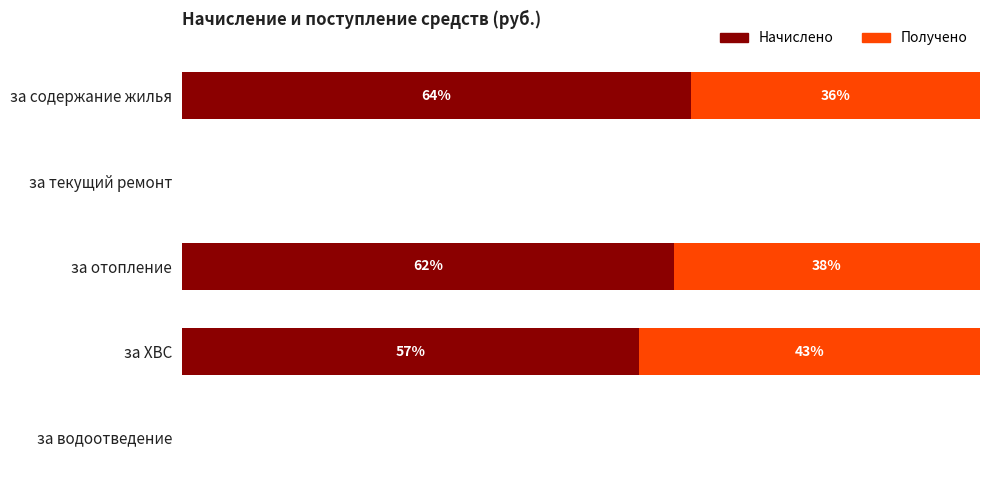

What is the value of the Получено bar at the 4th from the left?

42.8